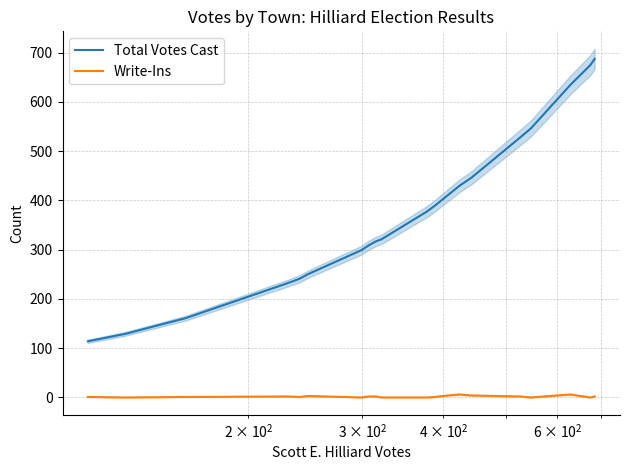

True or false: Write-Ins and Total Votes Cast cross at least once.

False